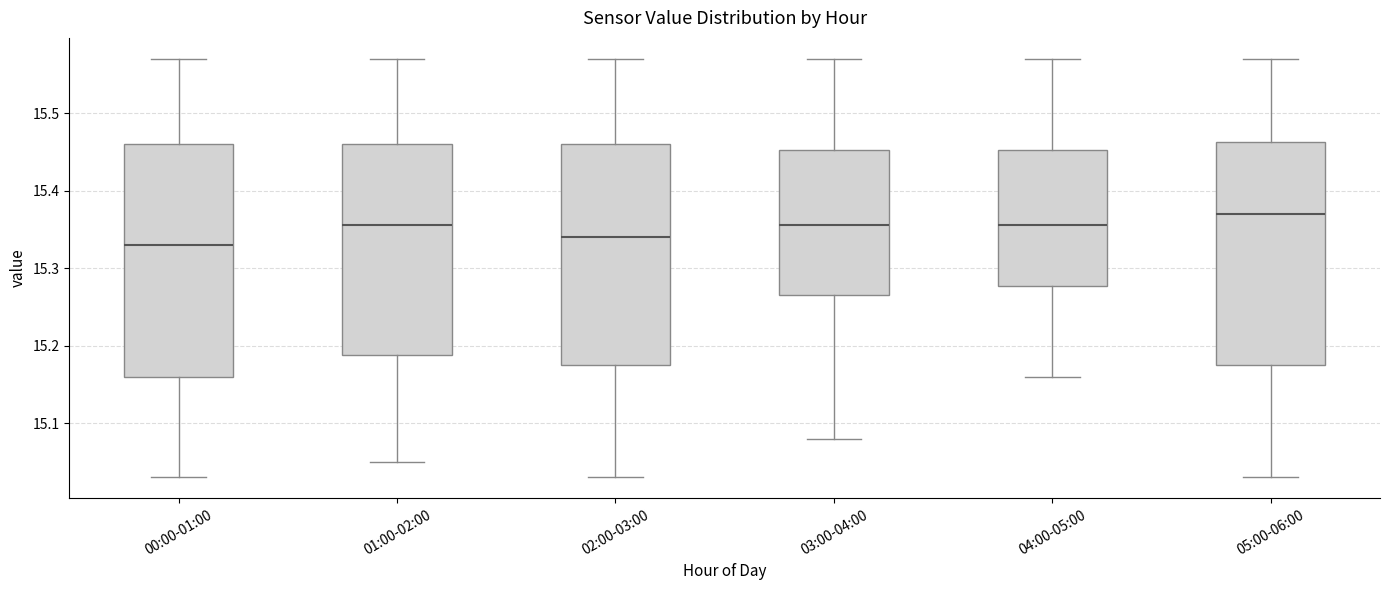

Which box's median line is the highest?

05:00-06:00